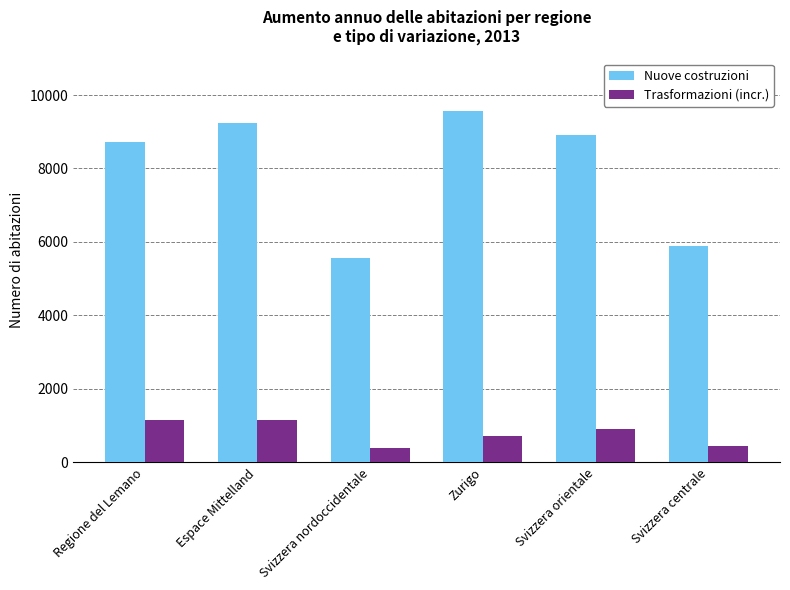

How many data points in Nuove costruzioni are less than 8913?

3